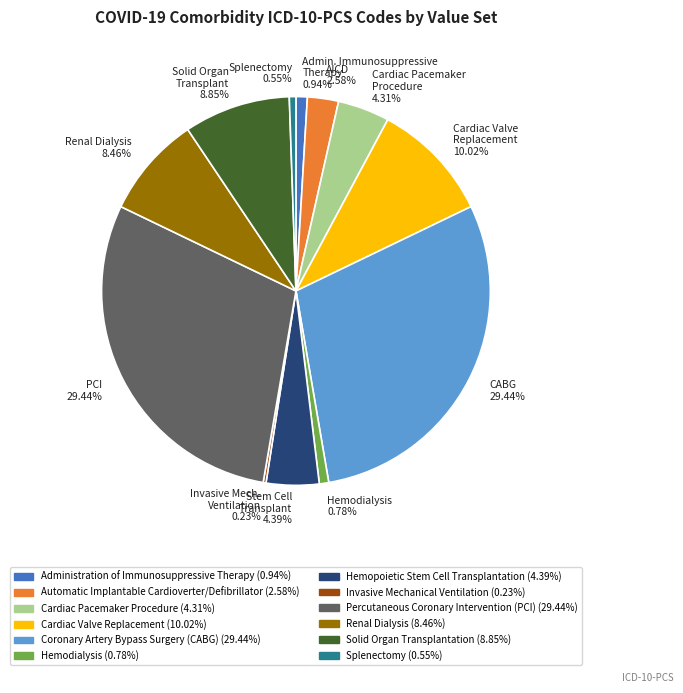

Which has a higher value, AICD 2.58% or Hemodialysis 0.78%?

AICD 2.58%